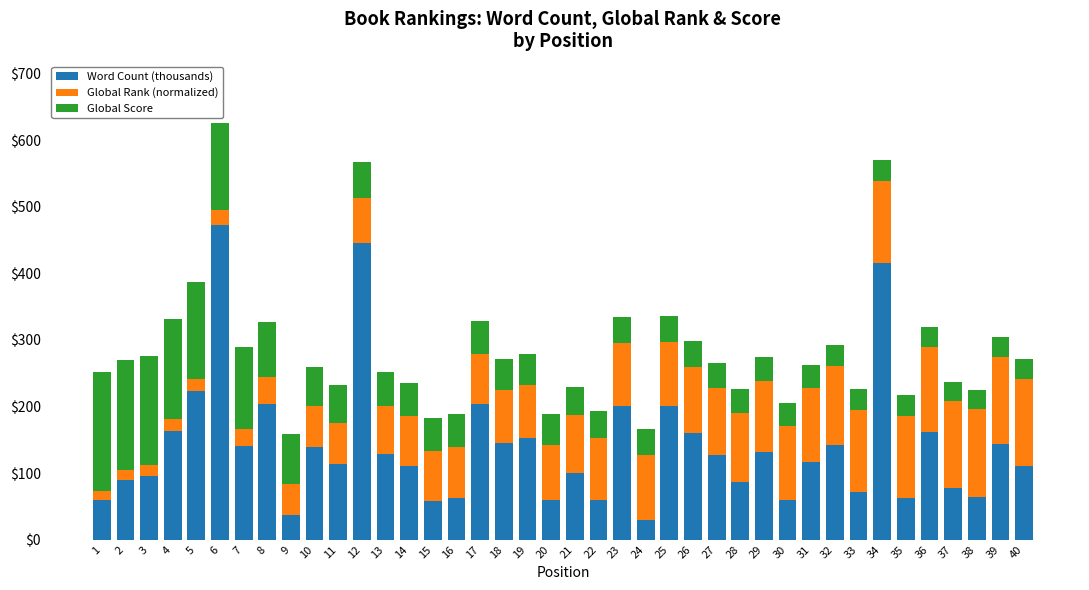

What is the difference between the second highest and minimum values in the Word Count (thousands) series?

415